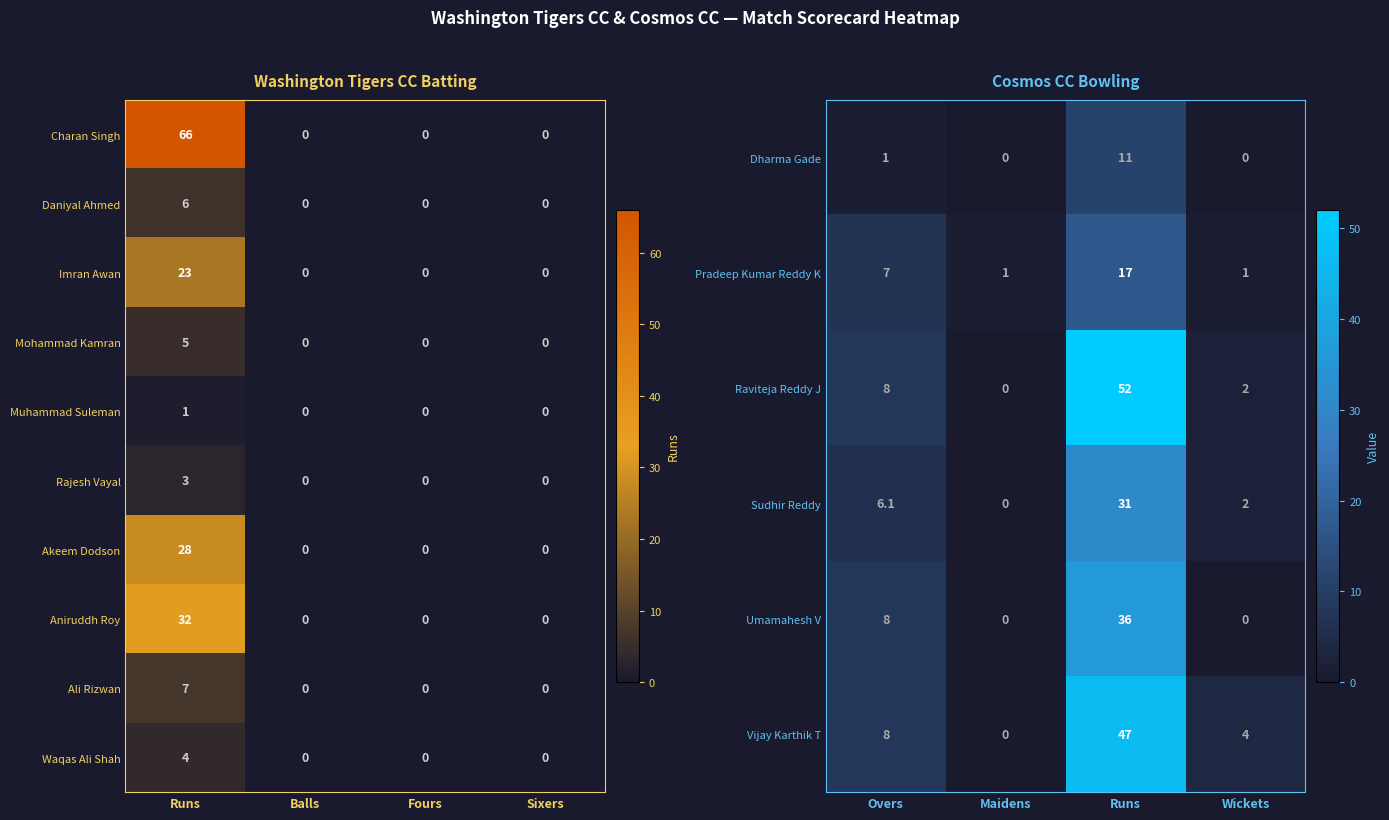

The Waqas Ali Shah series shows -2 at Fours. True or false?

False